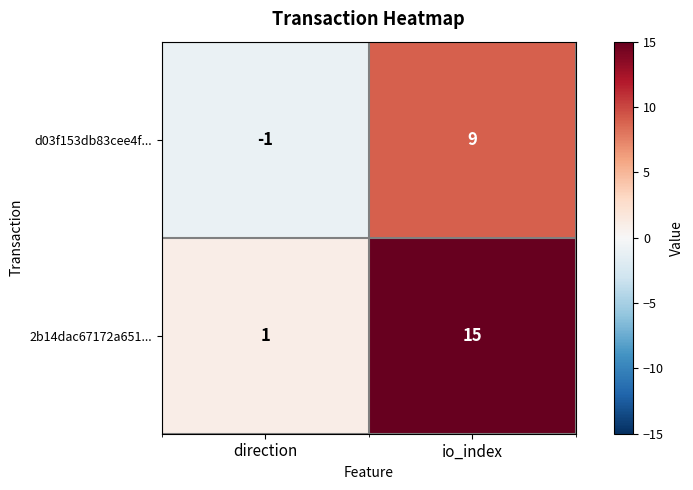

How many series are shown in this chart?

2